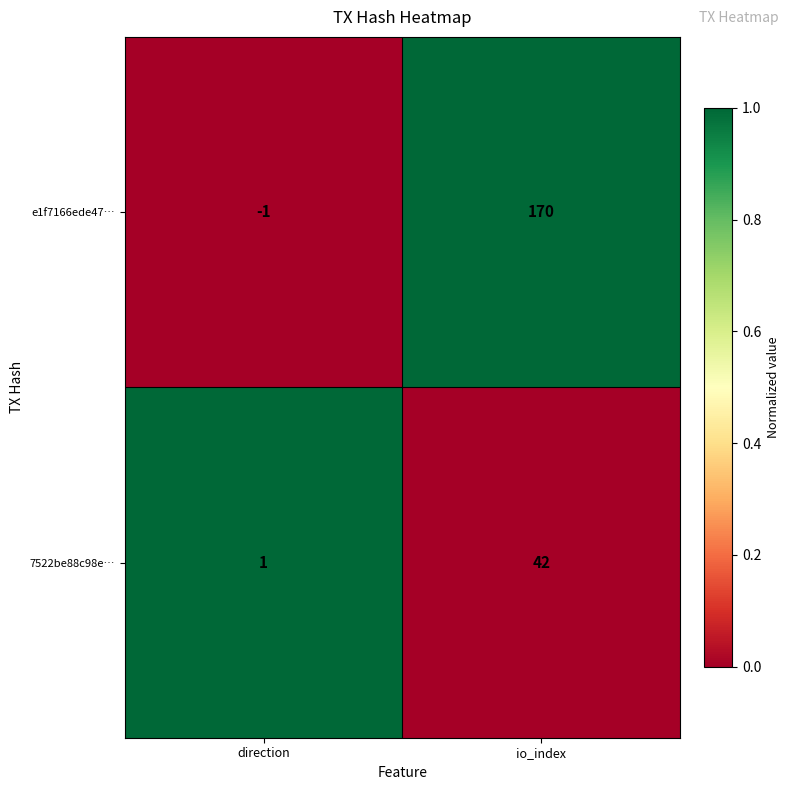

Reading left to right, list all the values displayed in this chart.

e1f7166ede47…: direction=-1	io_index=170
7522be88c98e…: direction=1	io_index=42